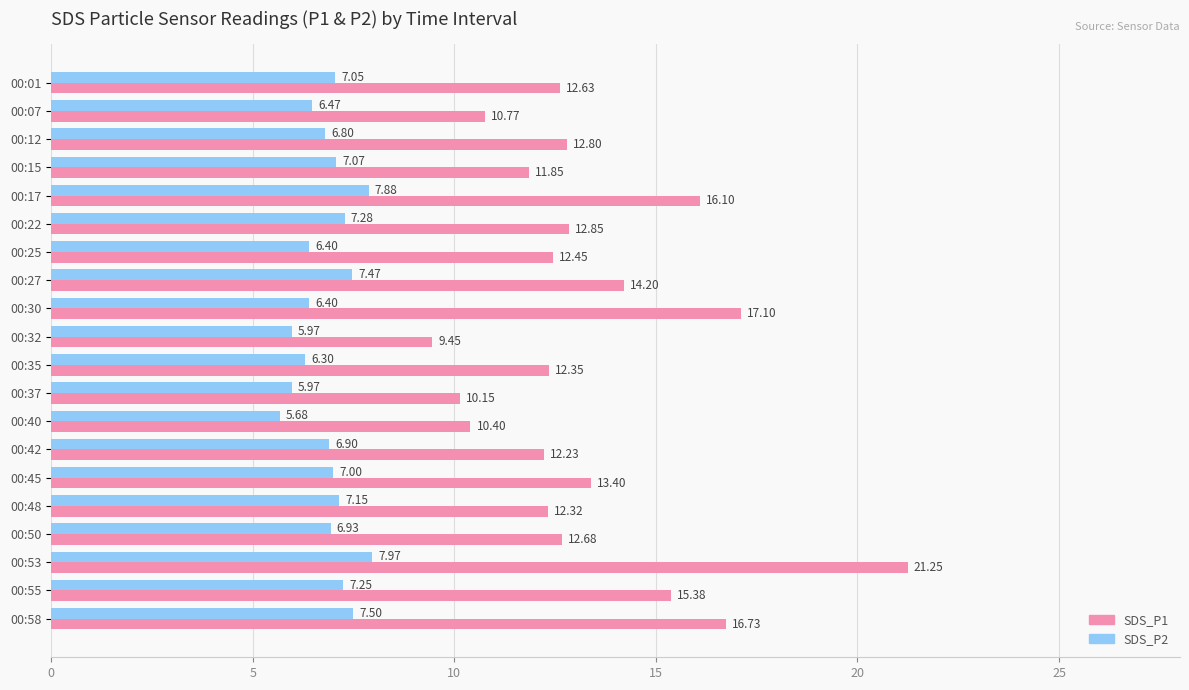

Which series has the largest range (max minus min)?

SDS_P1